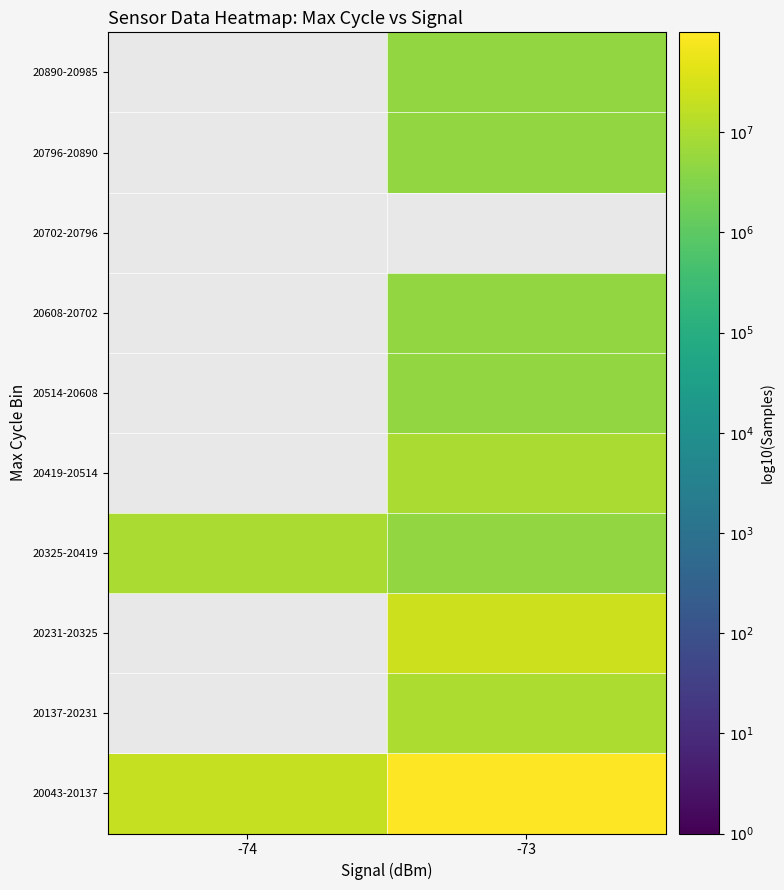

Which label corresponds to the smallest value in the chart?

-73